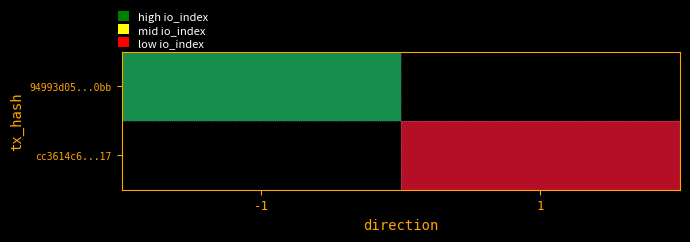

Which series has the widest spread of values?

94993d05...0bb